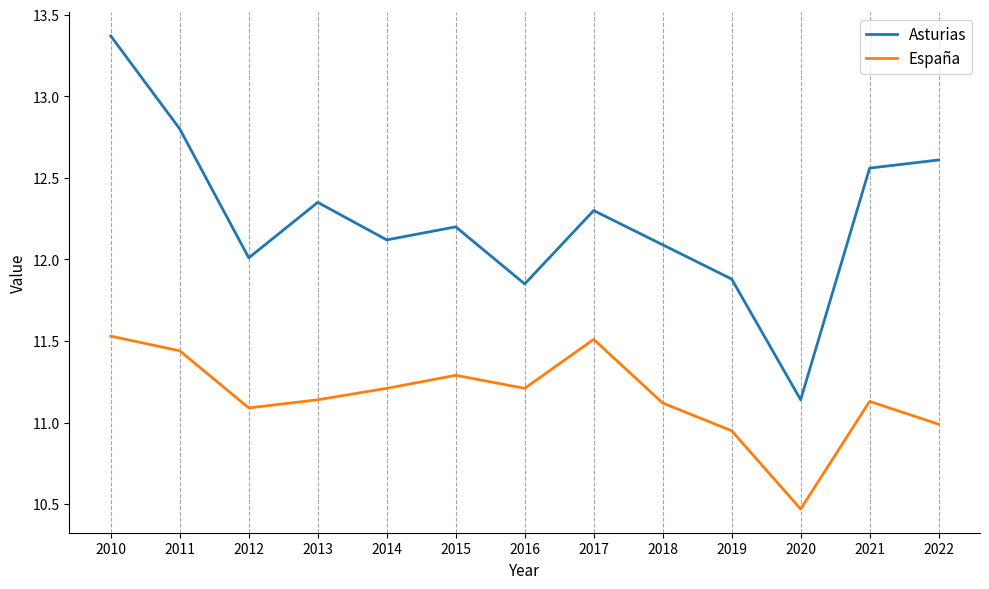

List the series in order of their peak value, lowest first.

España, Asturias